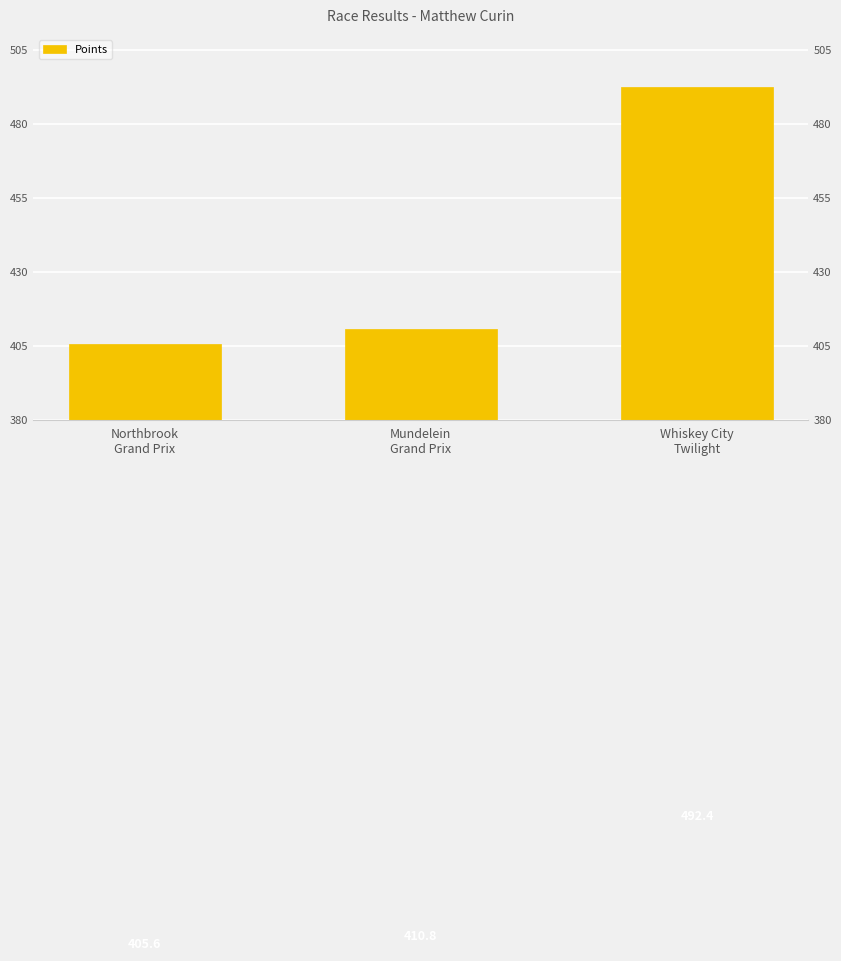

Reading left to right, transcribe all the data shown in this chart.

Northbrook
Grand Prix=405.6	Mundelein
Grand Prix=410.8	Whiskey City
Twilight=492.4